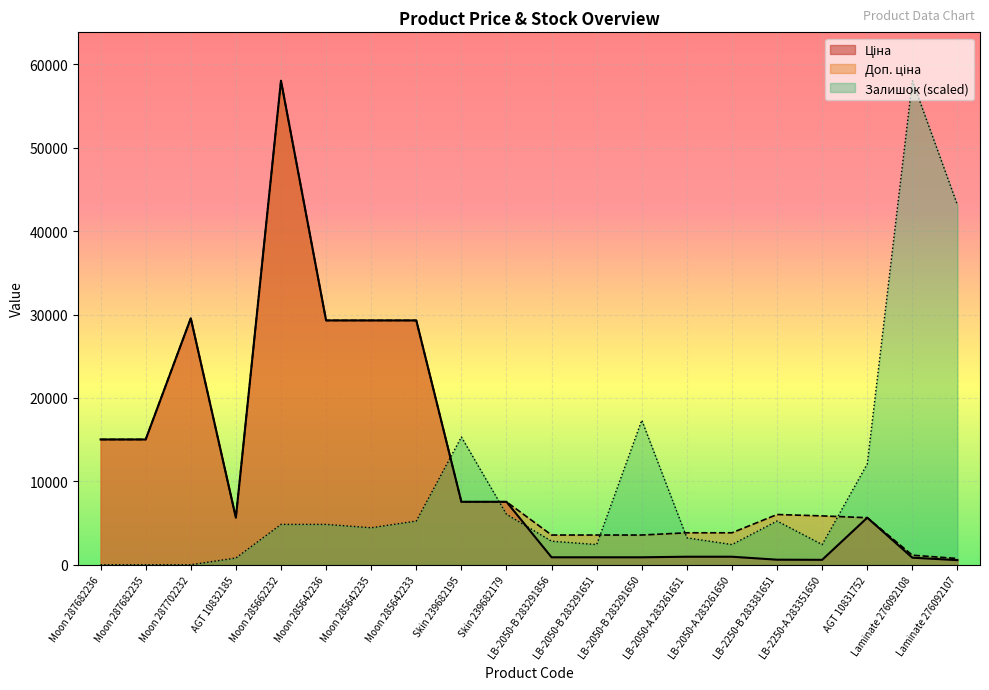

The Доп. ціна series shows 5636.0 at AGT 10832185. True or false?

True